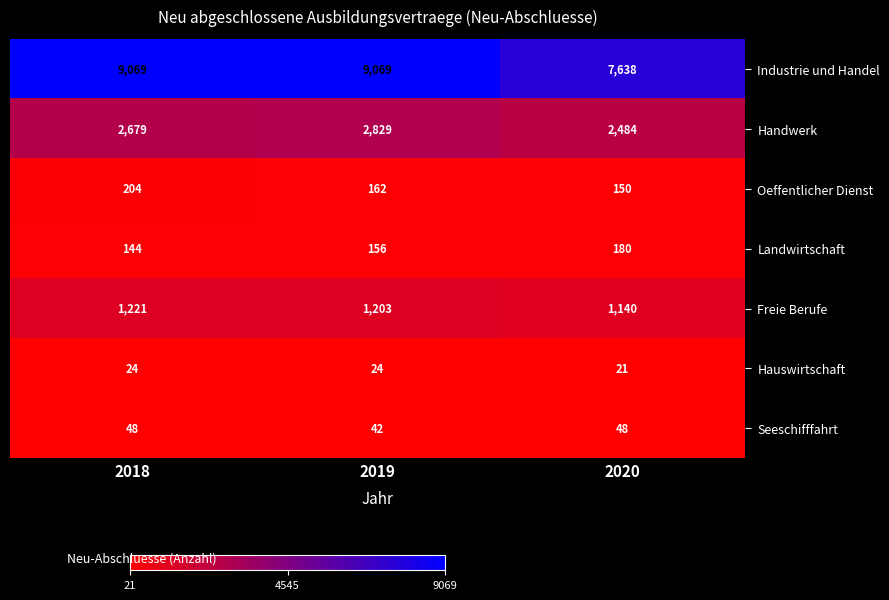

Reading left to right, transcribe all the data shown in this chart.

Industrie und Handel: 9069	9069	7638
Handwerk: 2679	2829	2484
Oeffentlicher Dienst: 204	162	150
Landwirtschaft: 144	156	180
Freie Berufe: 1221	1203	1140
Hauswirtschaft: 24	24	21
Seeschifffahrt: 48	42	48